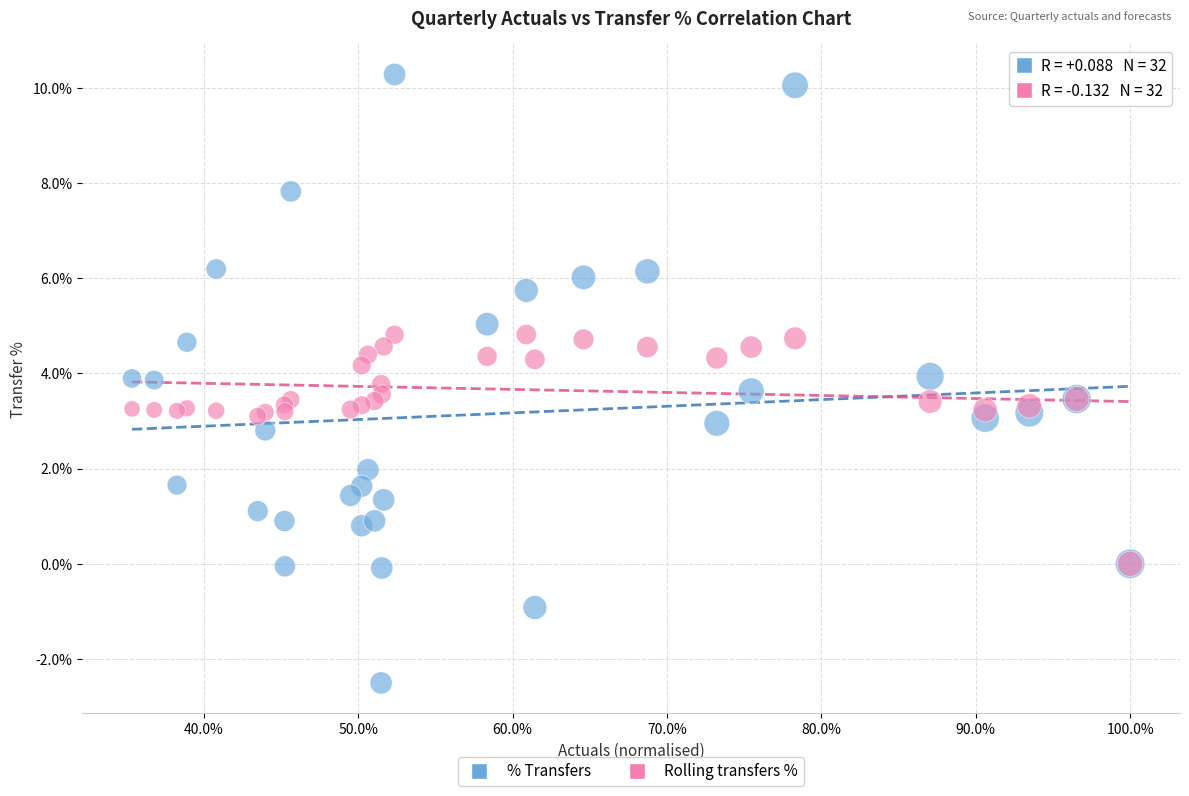

Which series reaches the minimum Y coordinate?

% Transfers